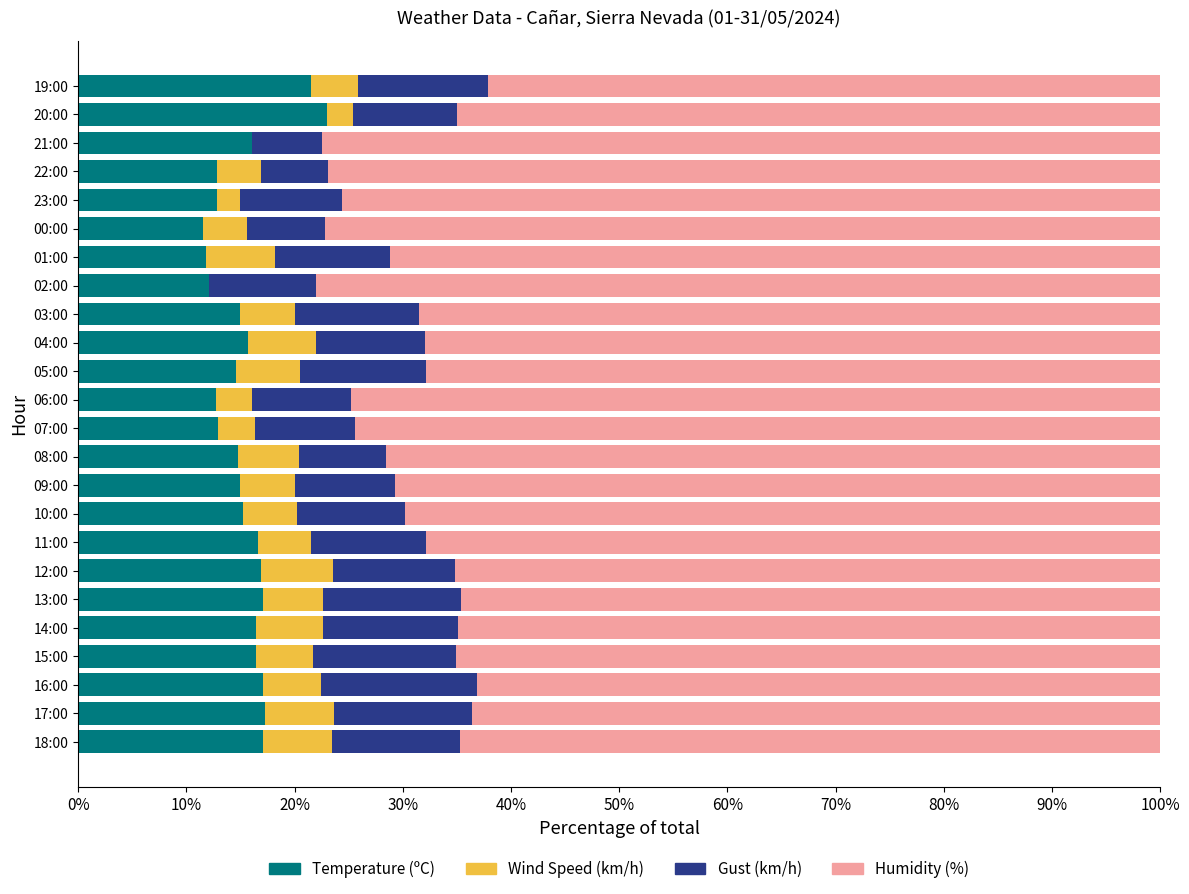

The Temperature (ºC) series shows 17.0 at 18:00. True or false?

True